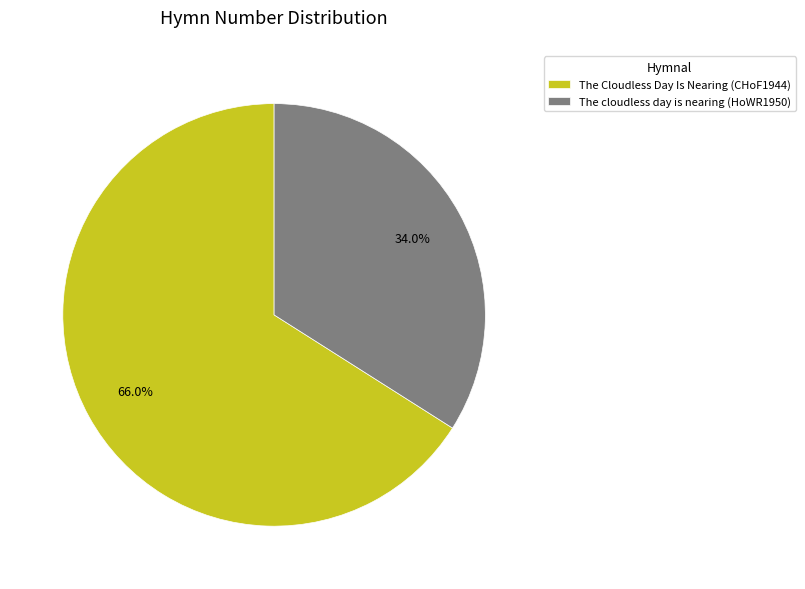

To the nearest percent, what portion does The Cloudless Day Is Nearing (CHoF1944) represent?

66%